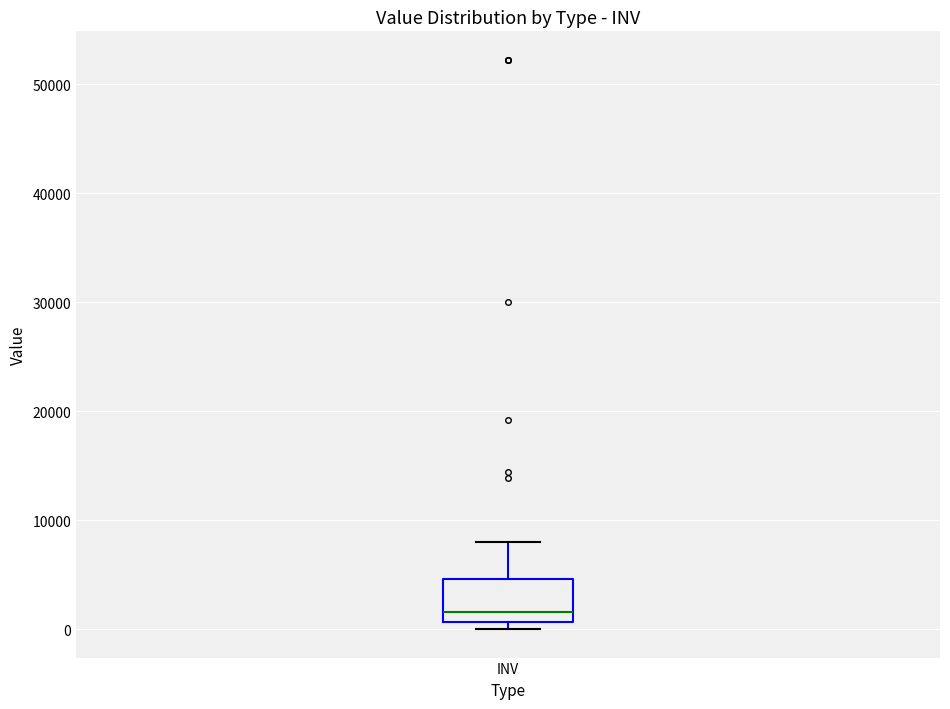

Read this box plot against the y-axis: the position of the median line, the range covered by the box, and the ends of both whiskers. The values are not printed on the chart, so give them approximately, as read against the axis.

median 2000, box 1000 to 5000, whiskers 0 to 8000